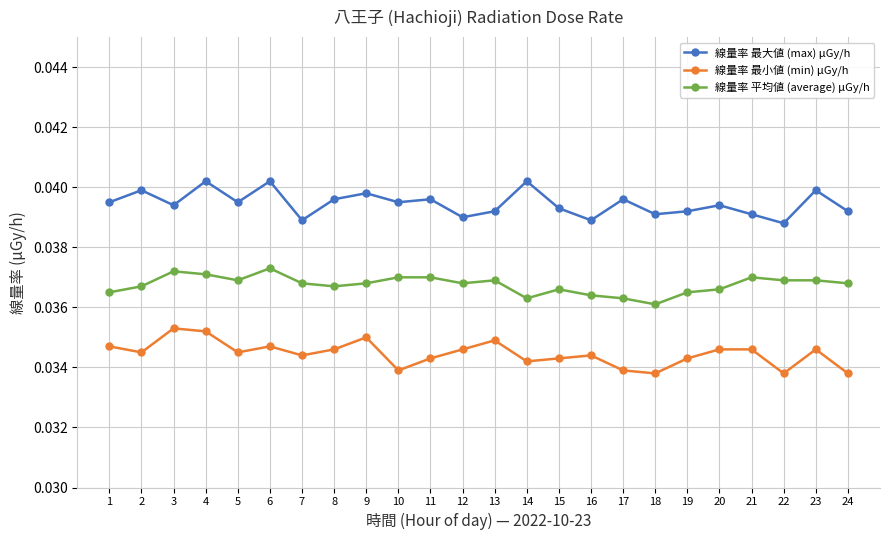

What are all the series names shown in the legend?

線量率 最大値 (max) μGy/h, 線量率 最小値 (min) μGy/h, 線量率 平均値 (average) μGy/h